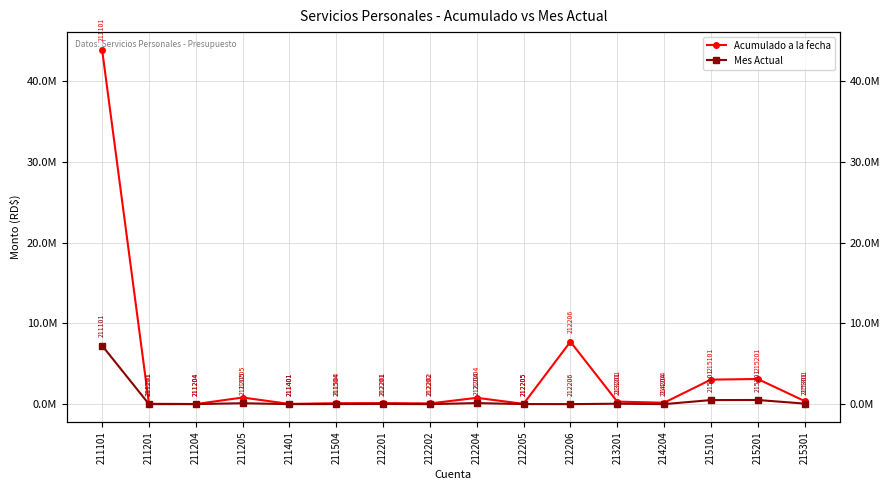

Is it true that Acumulado a la fecha equals 43873534.4 at 211101?

True